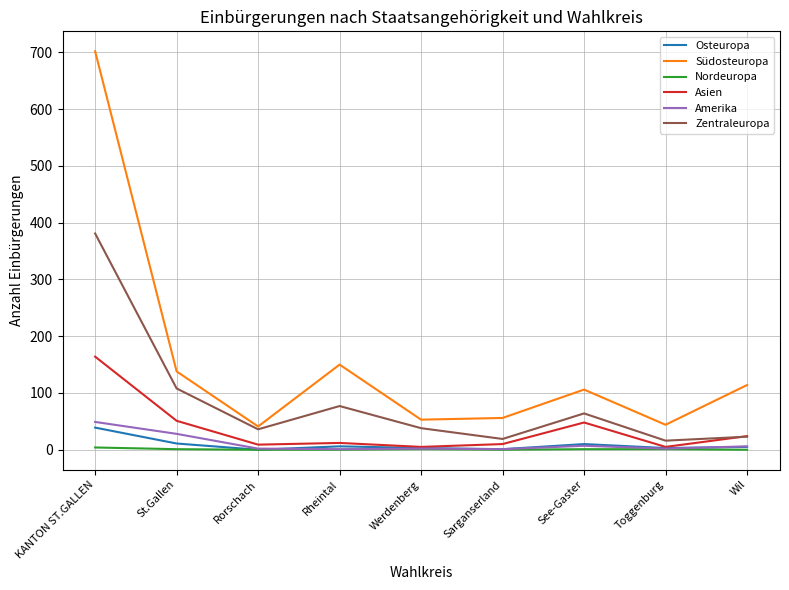

Which series has the largest range (max minus min)?

Südosteuropa